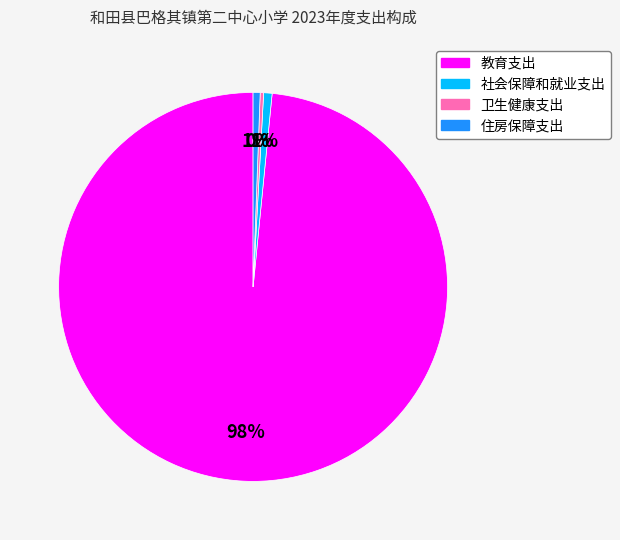

To the nearest percent, what percentage of the pie is 教育支出?

98%